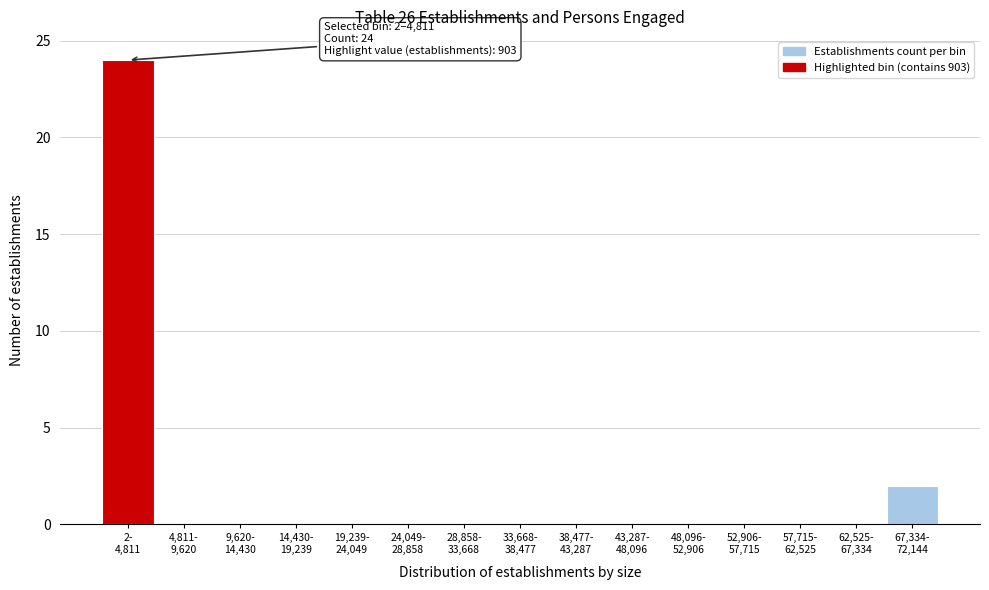

What is the maximum value shown in the chart?

24